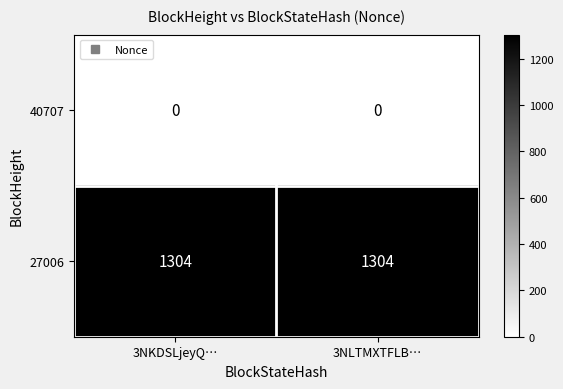

What is the spread (max minus min) of values at 3NKDSLjeyQ…?

1304